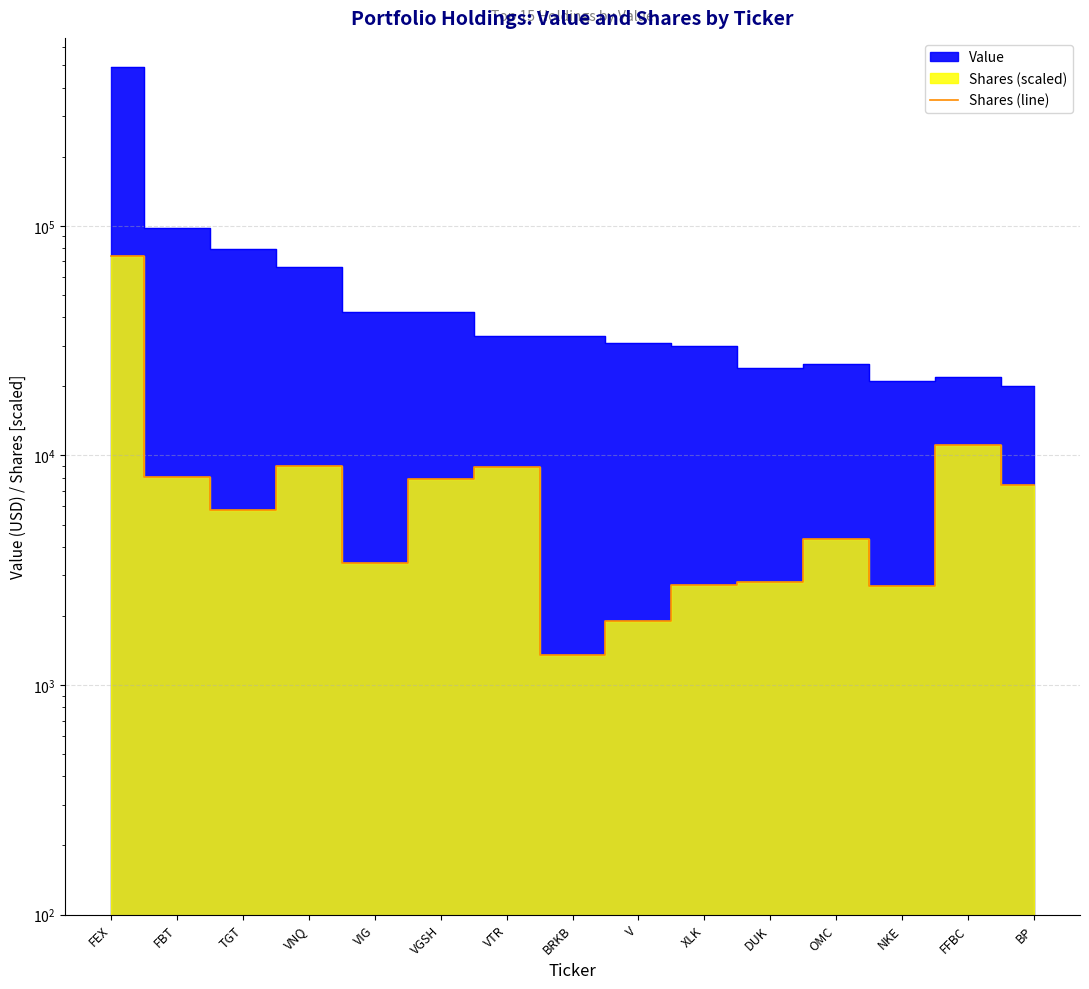

Is it true that the value at OMC is 4329.2?

True